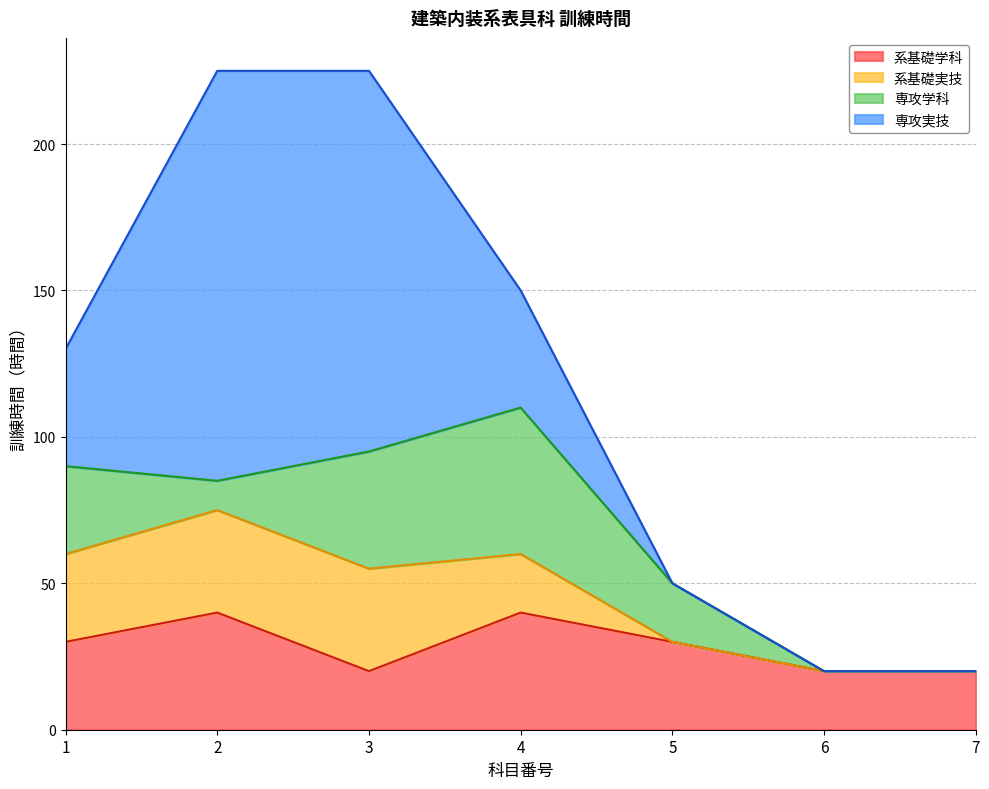

At which category is the sum across all series the highest?

2